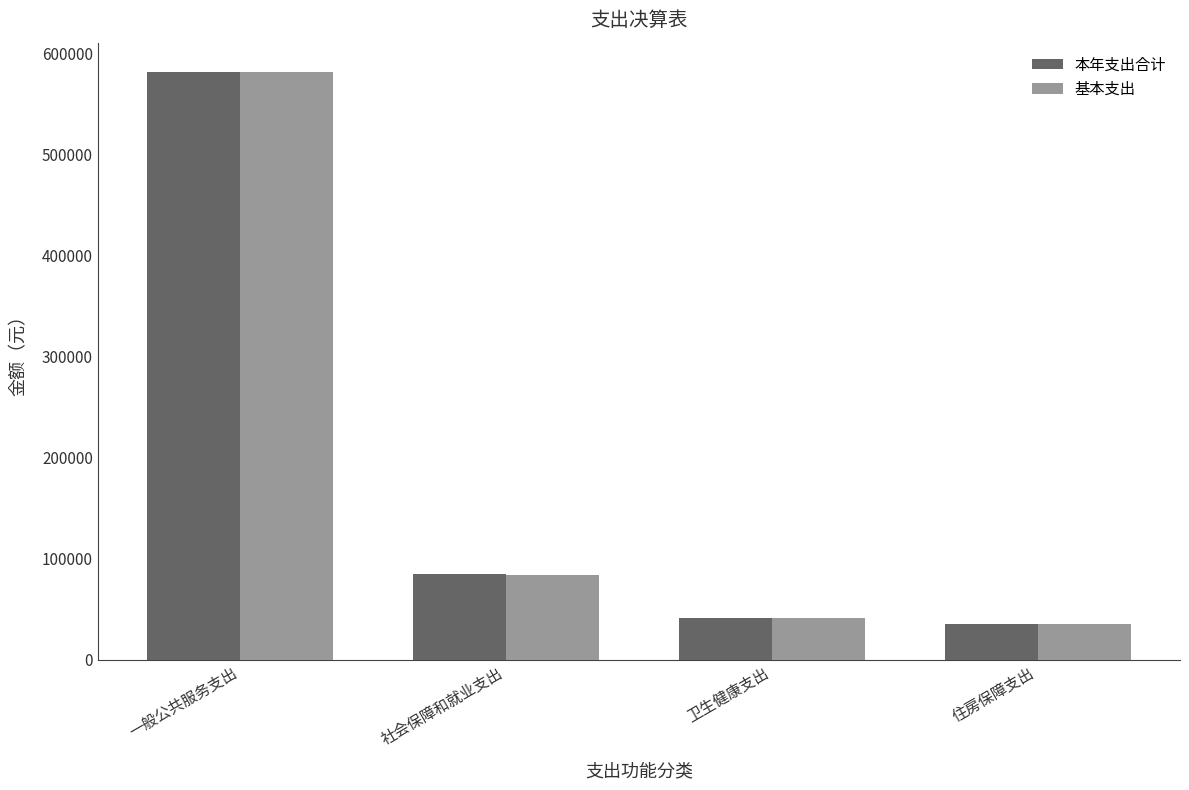

The value of 本年支出合计 at 住房保障支出 is 35124.0. True or false?

True